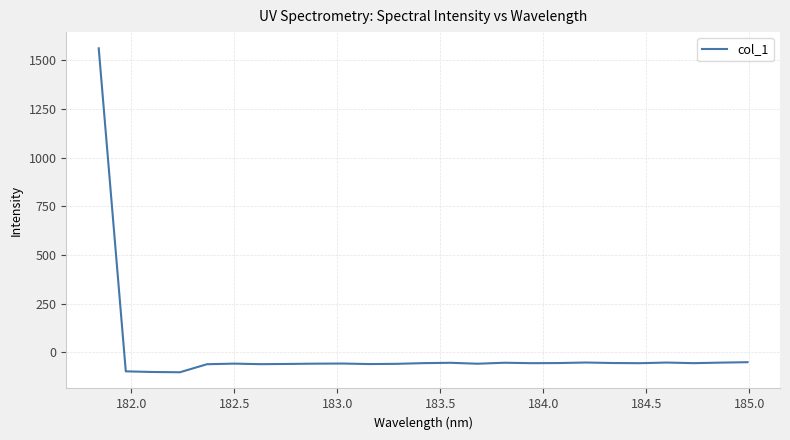

What is the maximum value shown in the chart?

1561.1